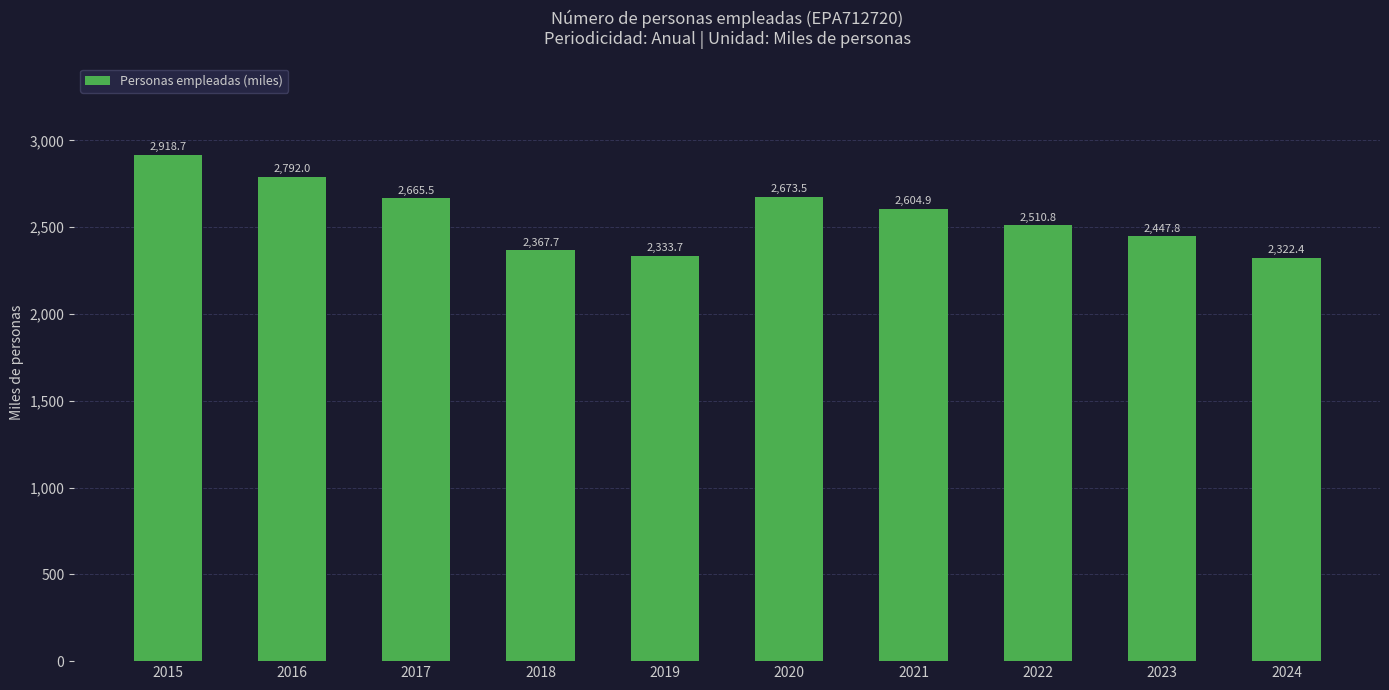

What is the minimum value shown in the chart?

2322.4